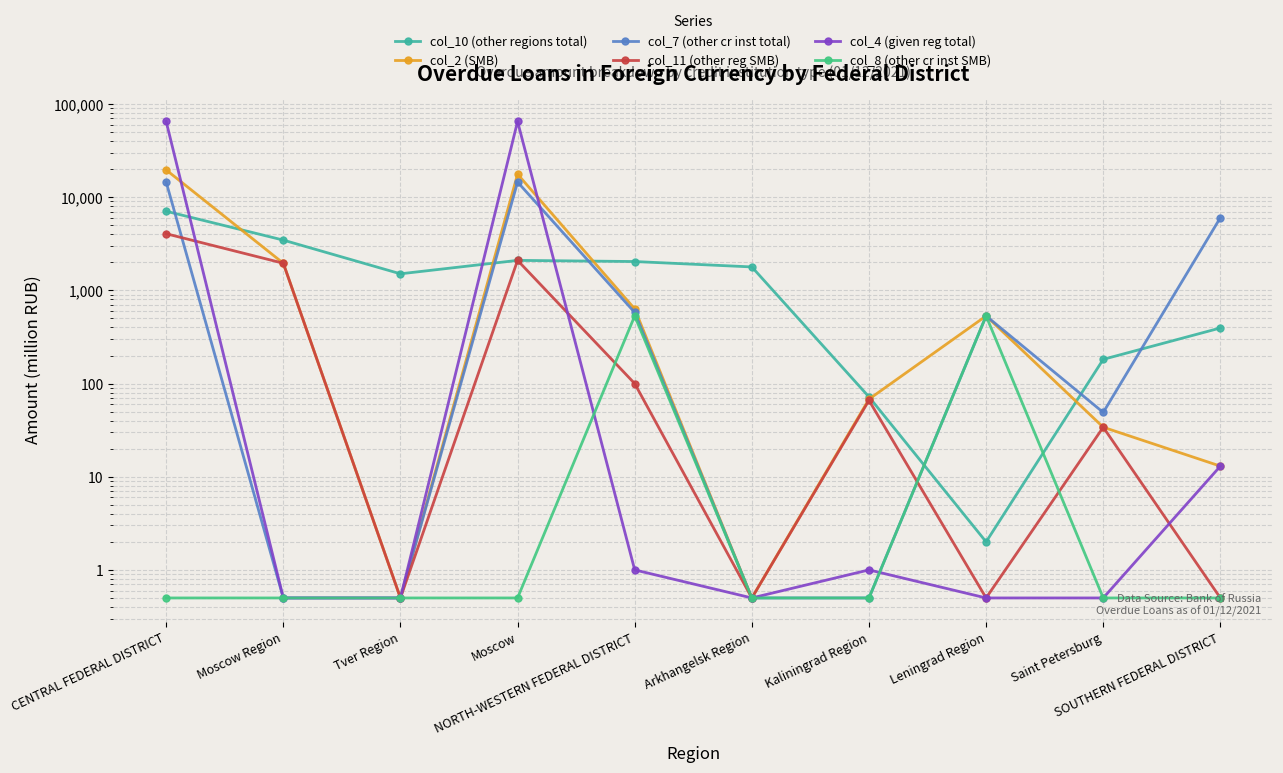

What value does the col_10 (other regions total) series have at Arkhangelsk Region?

1786.0